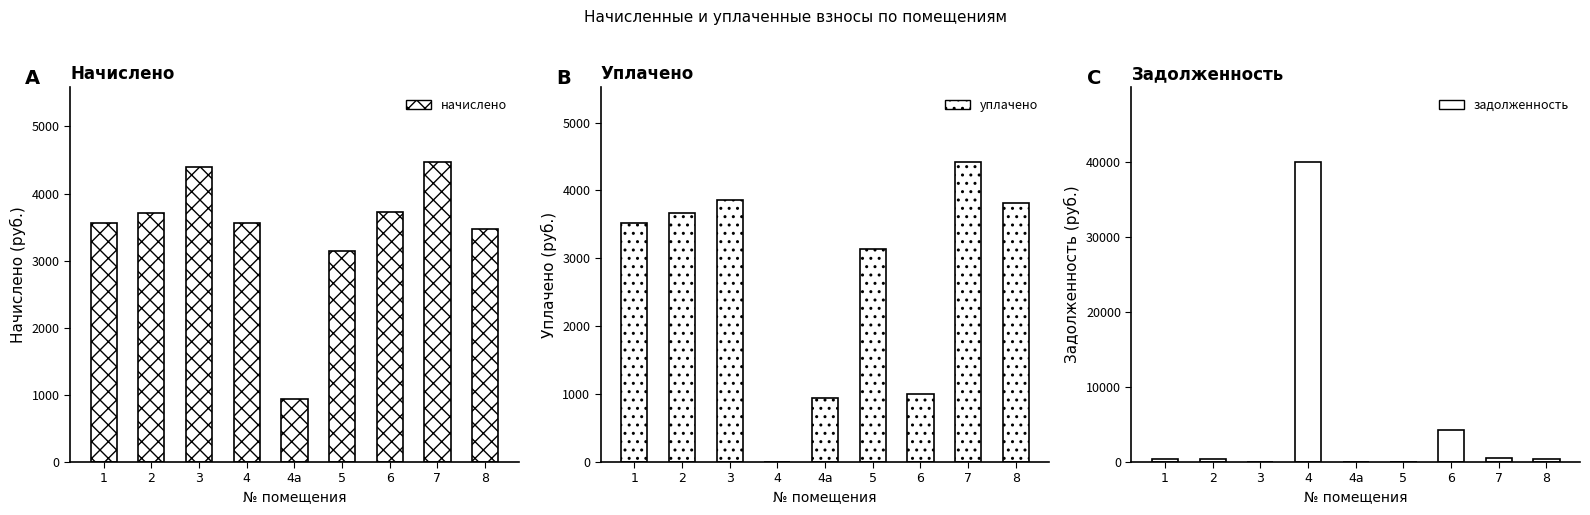

What is the total value across all series at 4?

43469.6